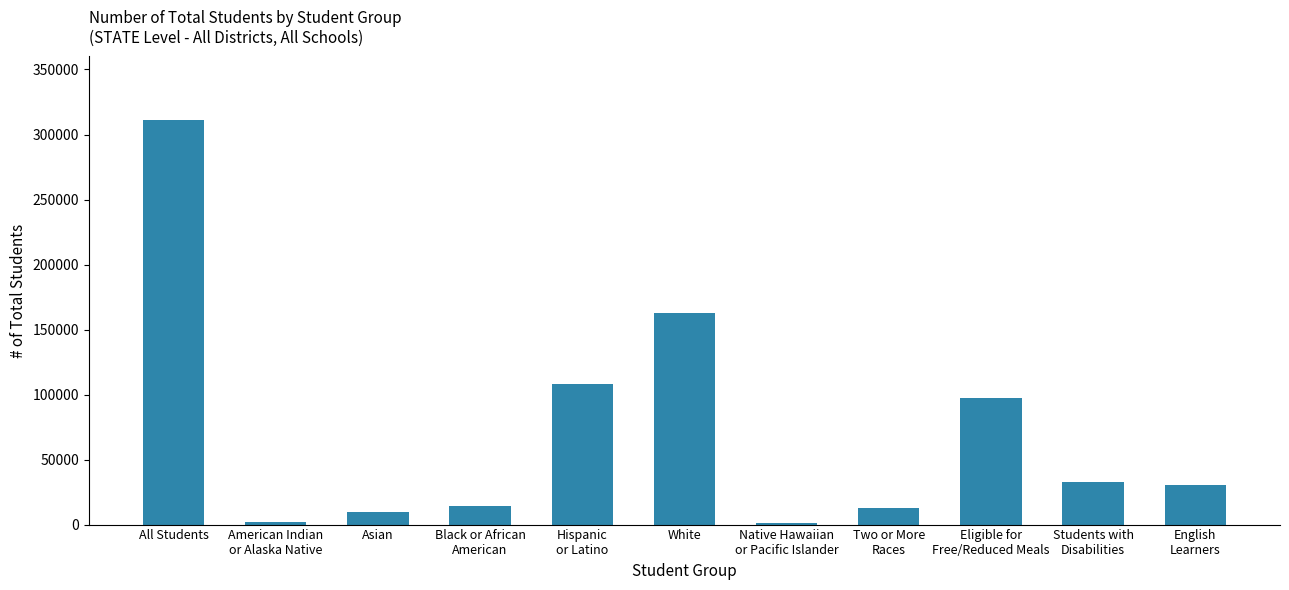

What is the sum of all values?

781671